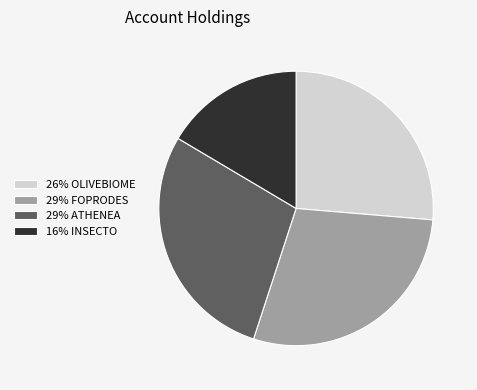

Is the sum of 29% FOPRODES and 29% ATHENEA greater than half?

Yes